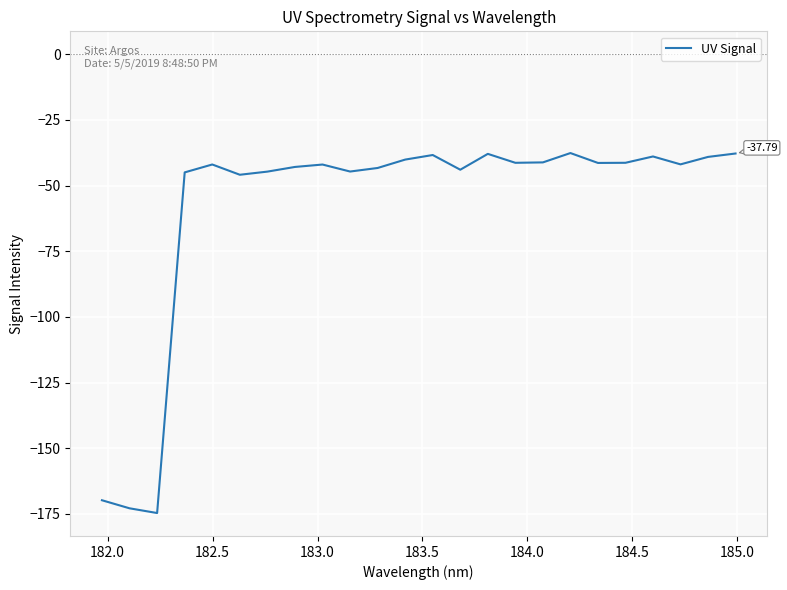

True or false: the data has more than 1 interior local peaks.

True